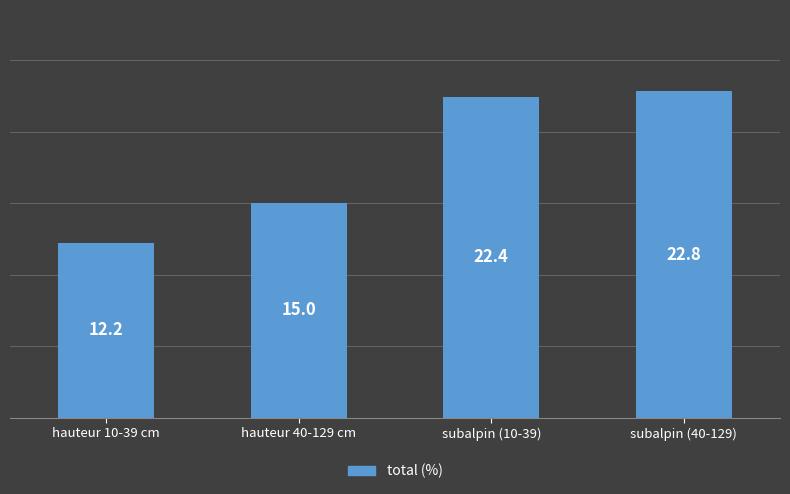

Approximately how many times larger is the value at subalpin (40-129) compared to hauteur 40-129 cm?

1.5